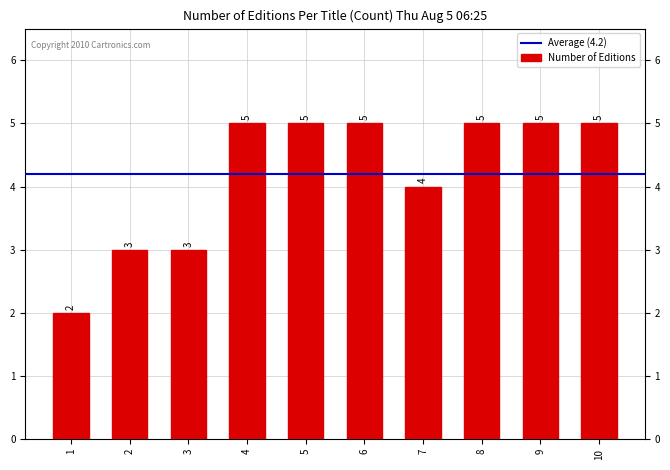

Reading left to right, extract all data points from this chart.

2	3	3	5	5	5	4	5	5	5